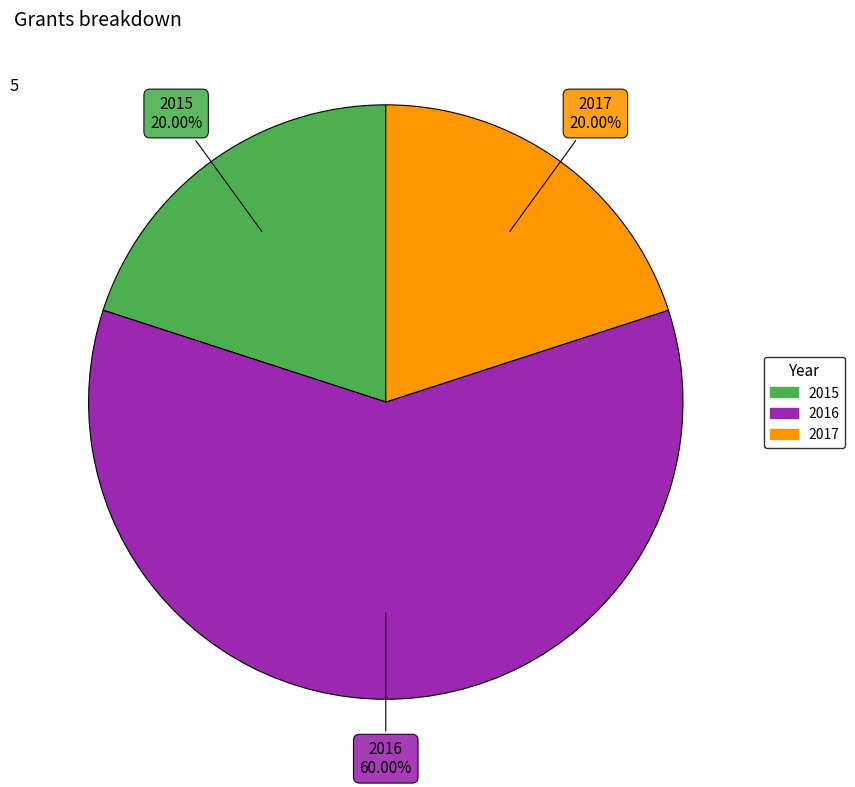

What percentage is the 2017 slice, to the nearest percent?

20%